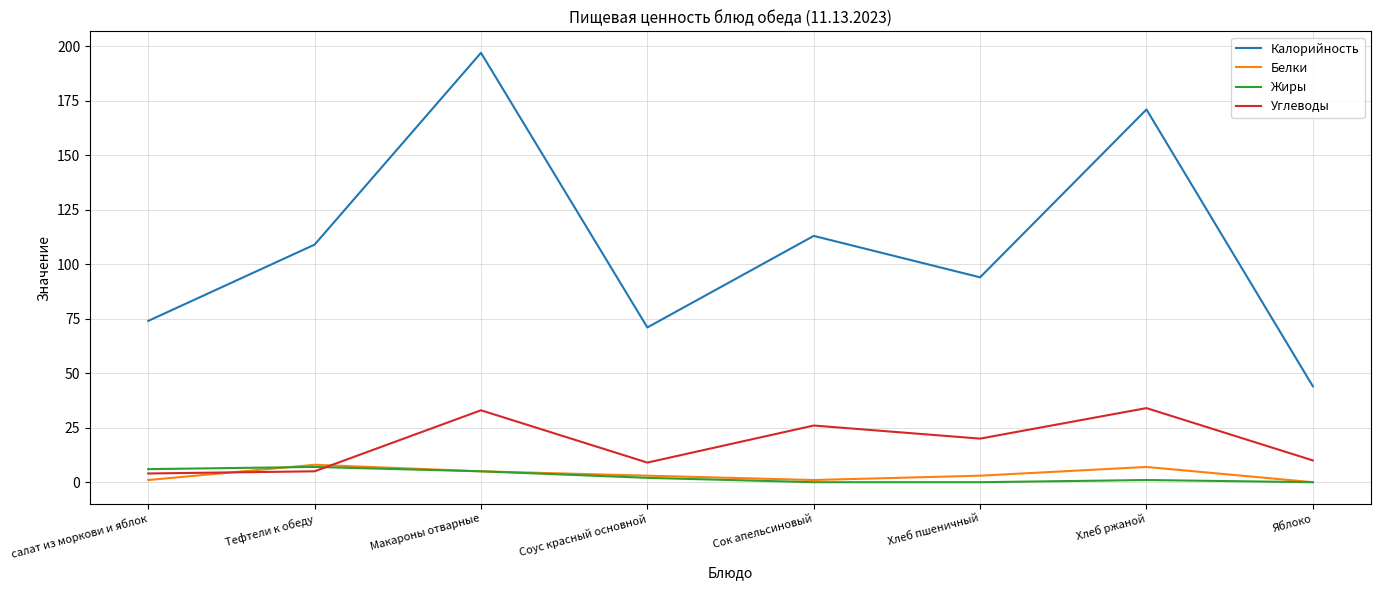

What is the greatest value displayed?

197